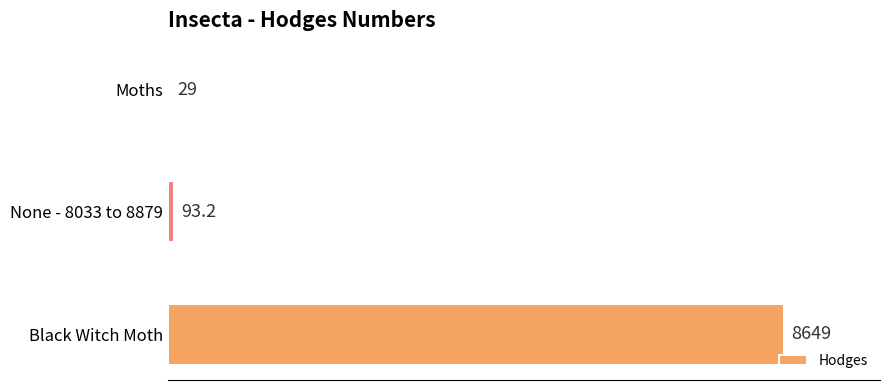

How many data points does each series have?

3